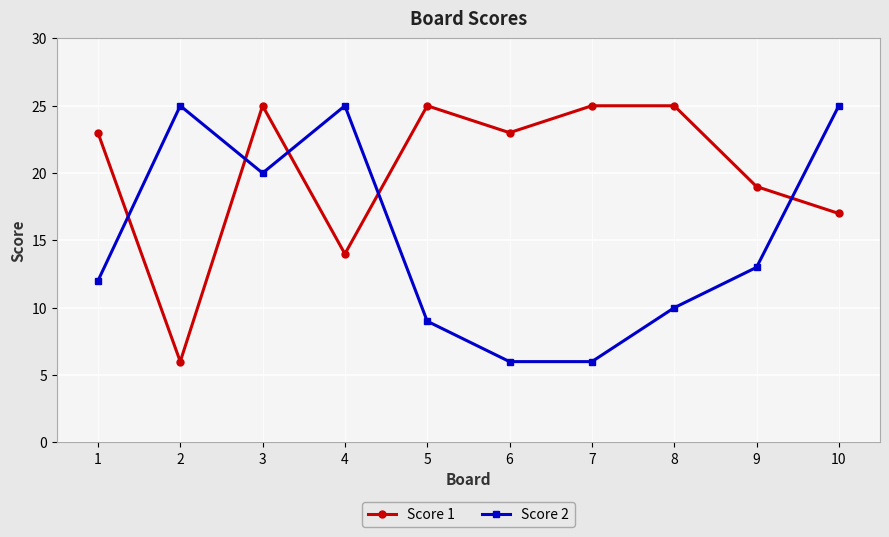

What is the difference between the highest and lowest values at 6?

17